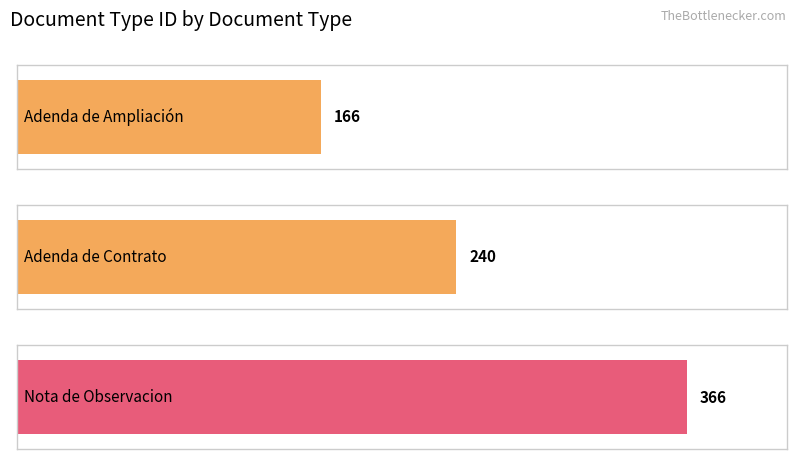

What is the sum of the values at Adenda de Contrato and Adenda de Contrato?

480